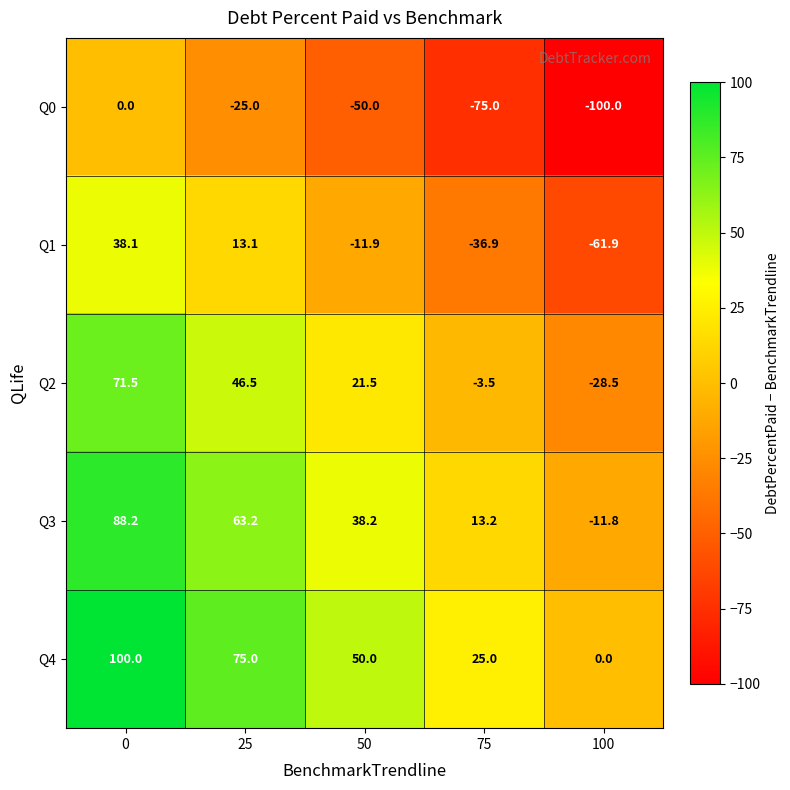

Reading right to left, transcribe all the data shown in this chart.

Q0: 100=-100.0	75=-75.0	50=-50.0	25=-25.0	0=0.0
Q1: 100=-61.9	75=-36.9	50=-11.9	25=13.1	0=38.1
Q2: 100=-28.5	75=-3.5	50=21.5	25=46.5	0=71.5
Q3: 100=-11.8	75=13.2	50=38.2	25=63.2	0=88.2
Q4: 100=0.0	75=25.0	50=50.0	25=75.0	0=100.0